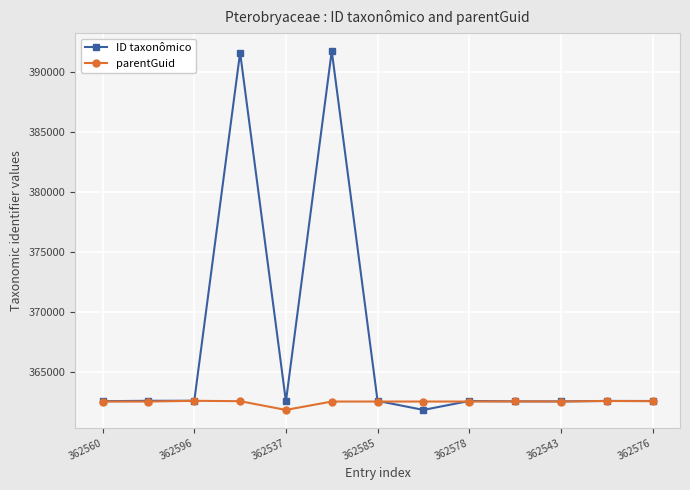

How many categories are shown in the chart?

13